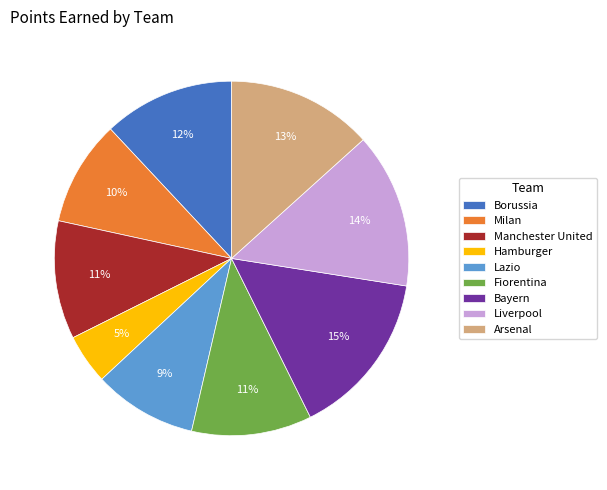

To the nearest percent, what is the difference between the Liverpool and Borussia slice percentages?

2%